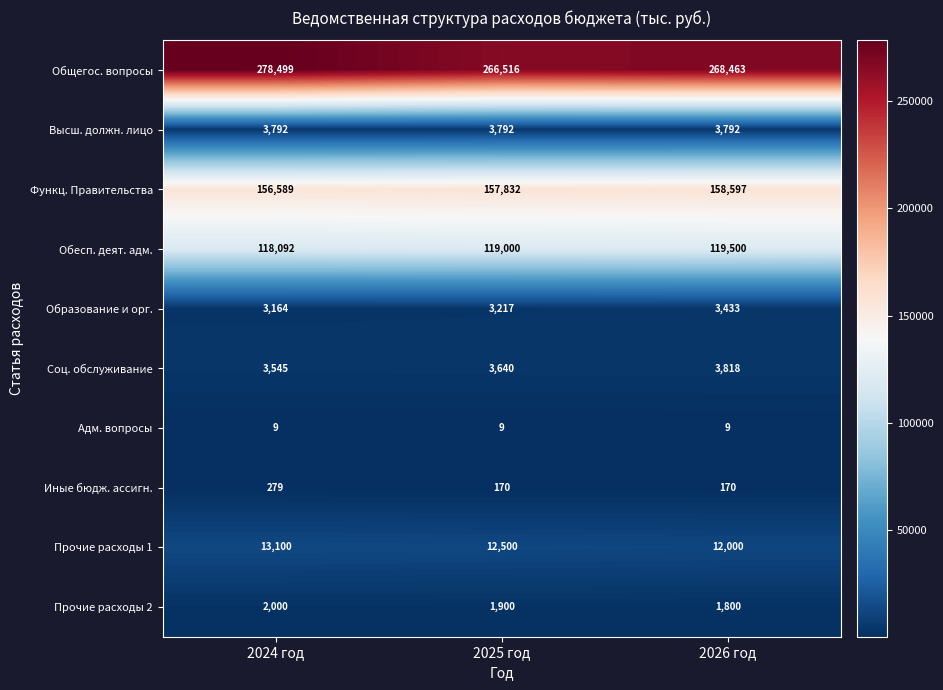

How many categories are shown in the chart?

3